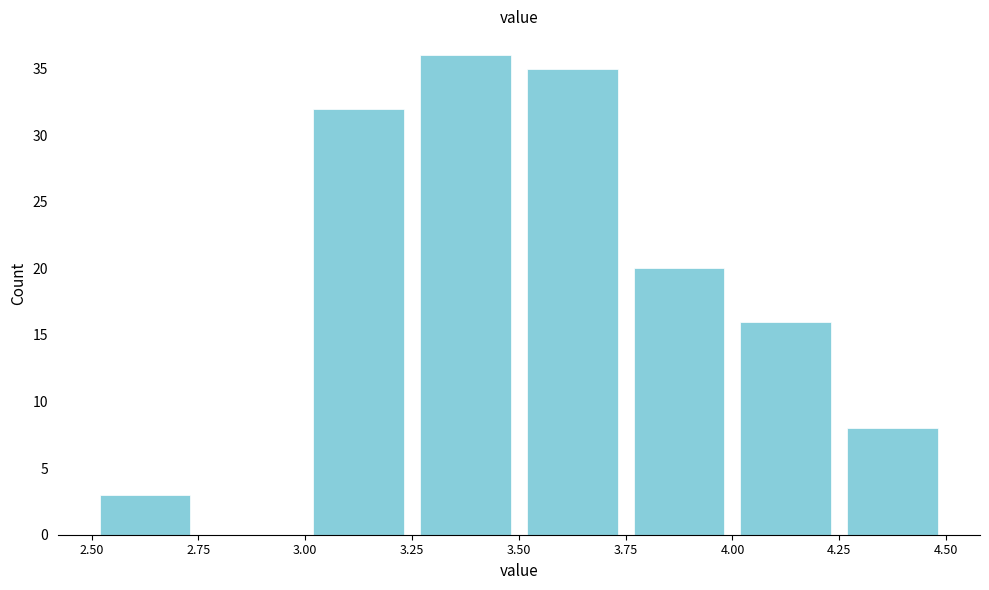

Reading left to right, transcribe this chart: for each bar, give the range it covers on the x-axis and its height. The values are not printed on the chart, so give them approximately, as read against the axis.

2.50 to 2.75: 3
2.75 to 3.00: 0
3.00 to 3.25: 32
3.25 to 3.50: 36
3.50 to 3.75: 35
3.75 to 4.00: 20
4.00 to 4.25: 16
4.25 to 4.50: 8